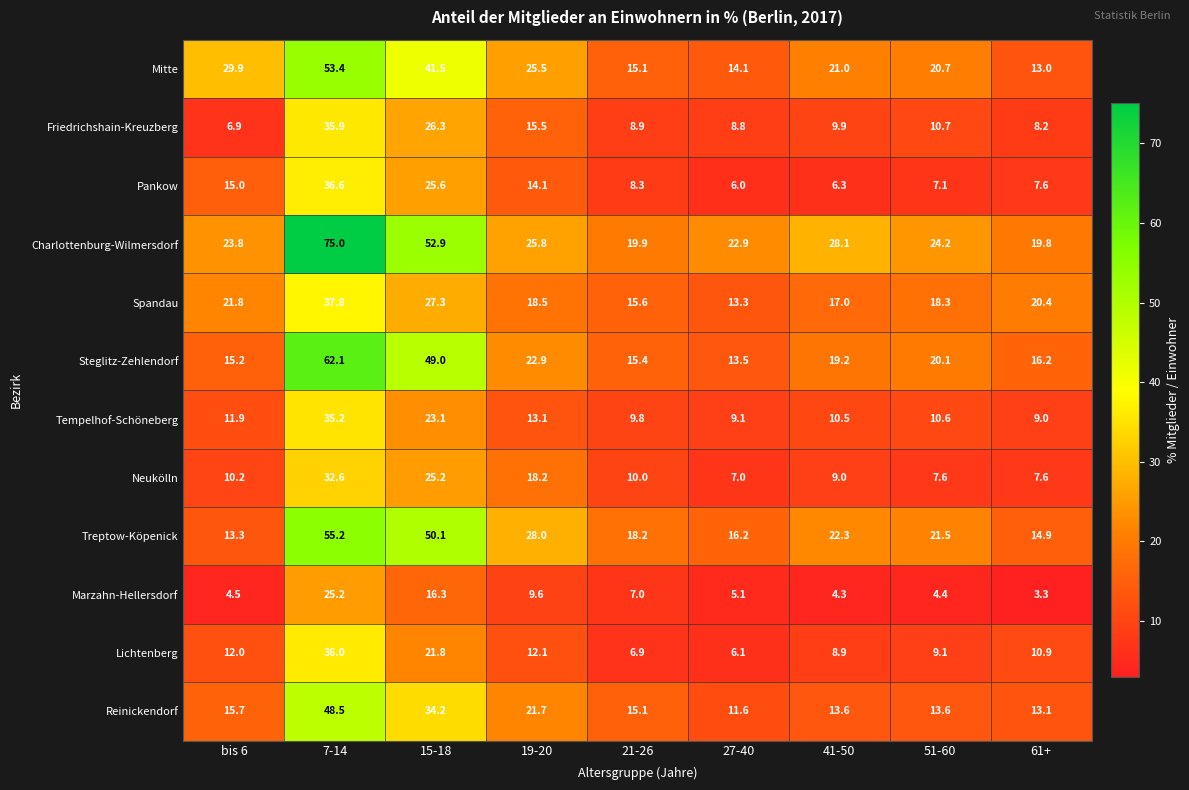

What is the total value across all series at 15-18?

393.3